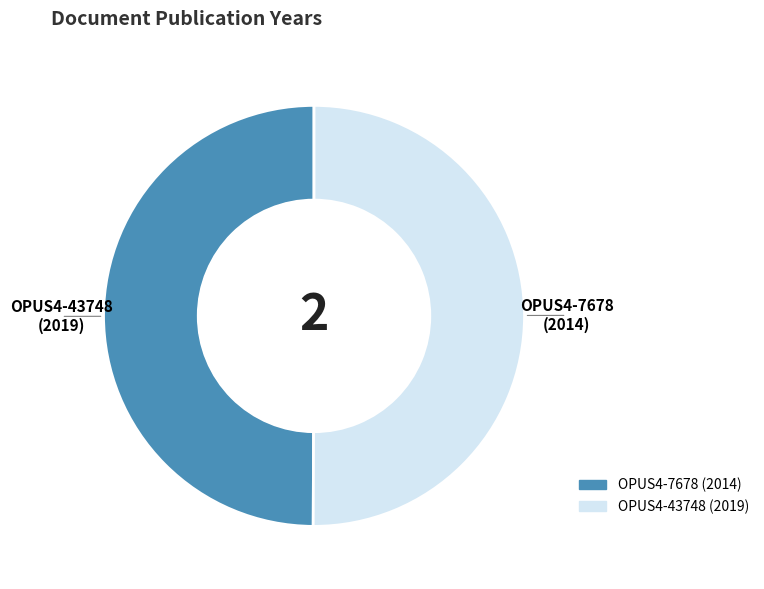

Count the number of slices in the pie.

2